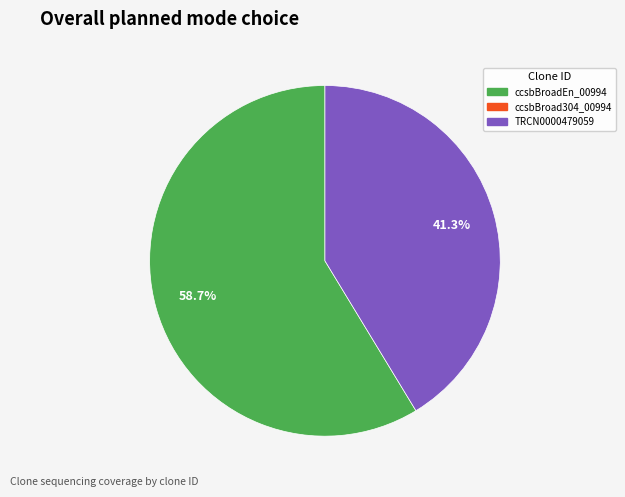

Is there any slice that represents more than half of the pie?

Yes